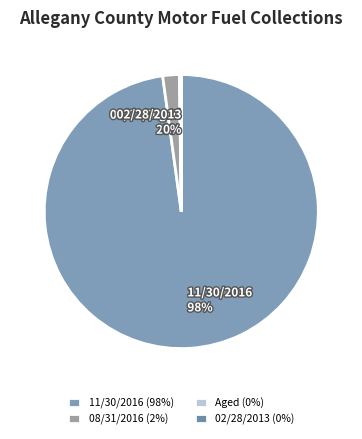

To the nearest percent, what is the average slice percentage?

25%